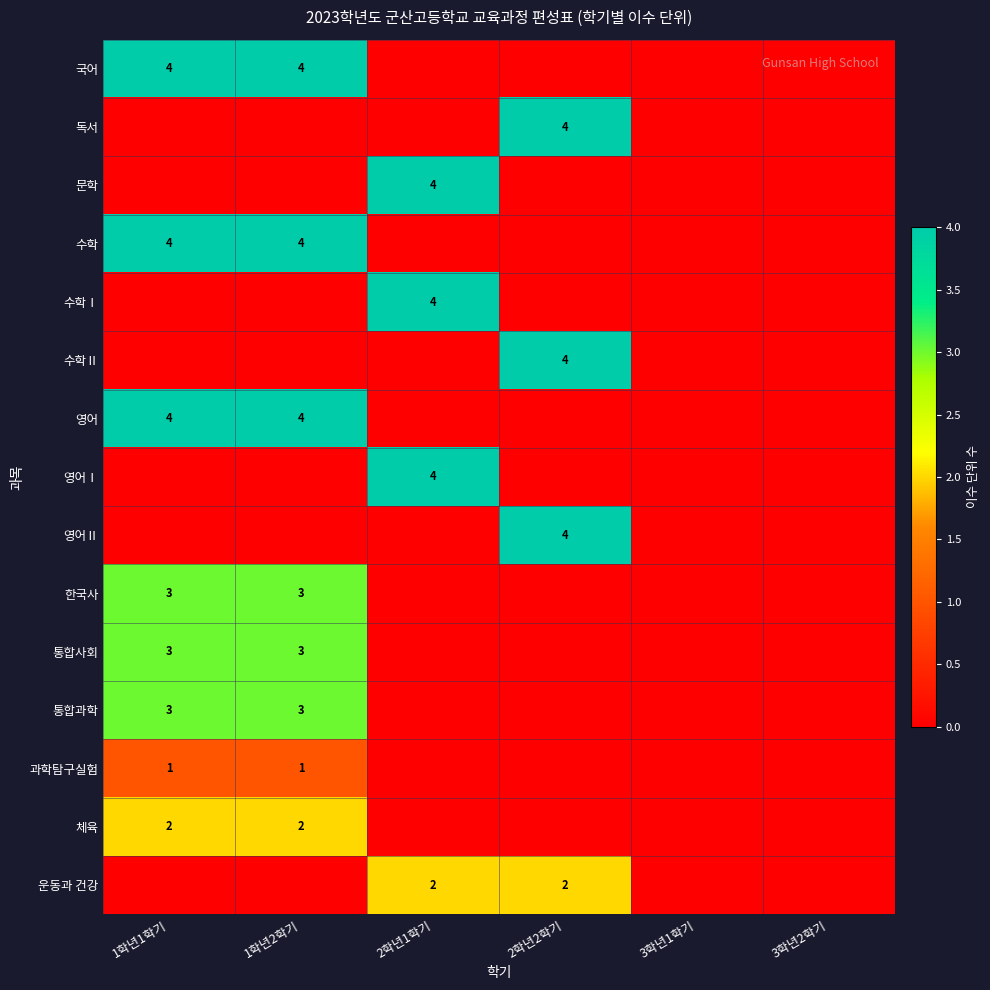

The value of 한국사 at 1학년2학기 is 3. True or false?

True